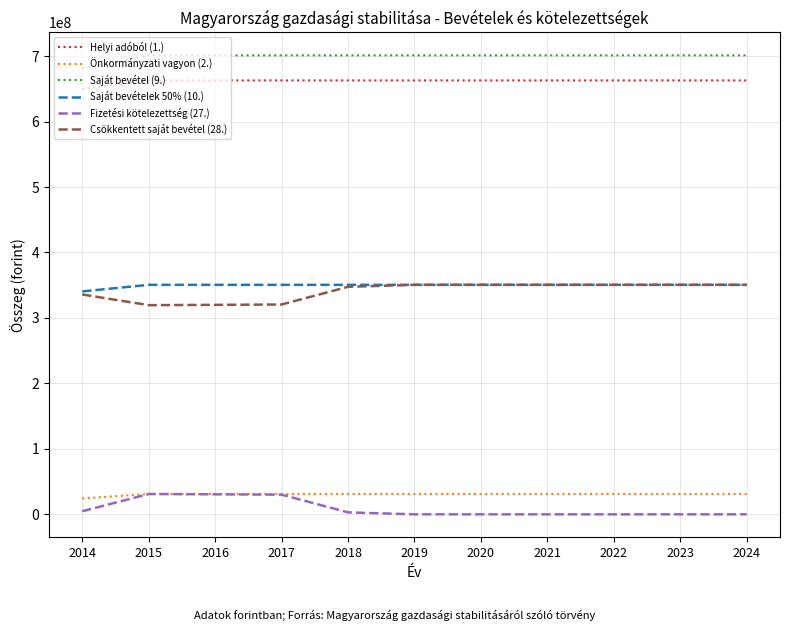

What is the total value across all series at 2016?

2095965000